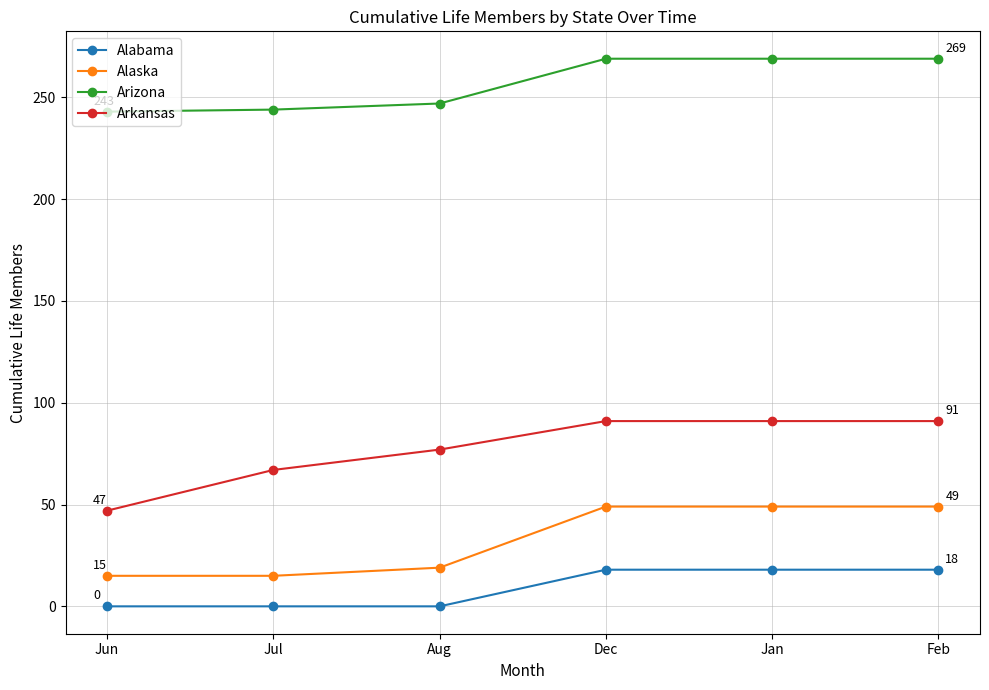

What is the difference between the highest and lowest values at Aug?

247